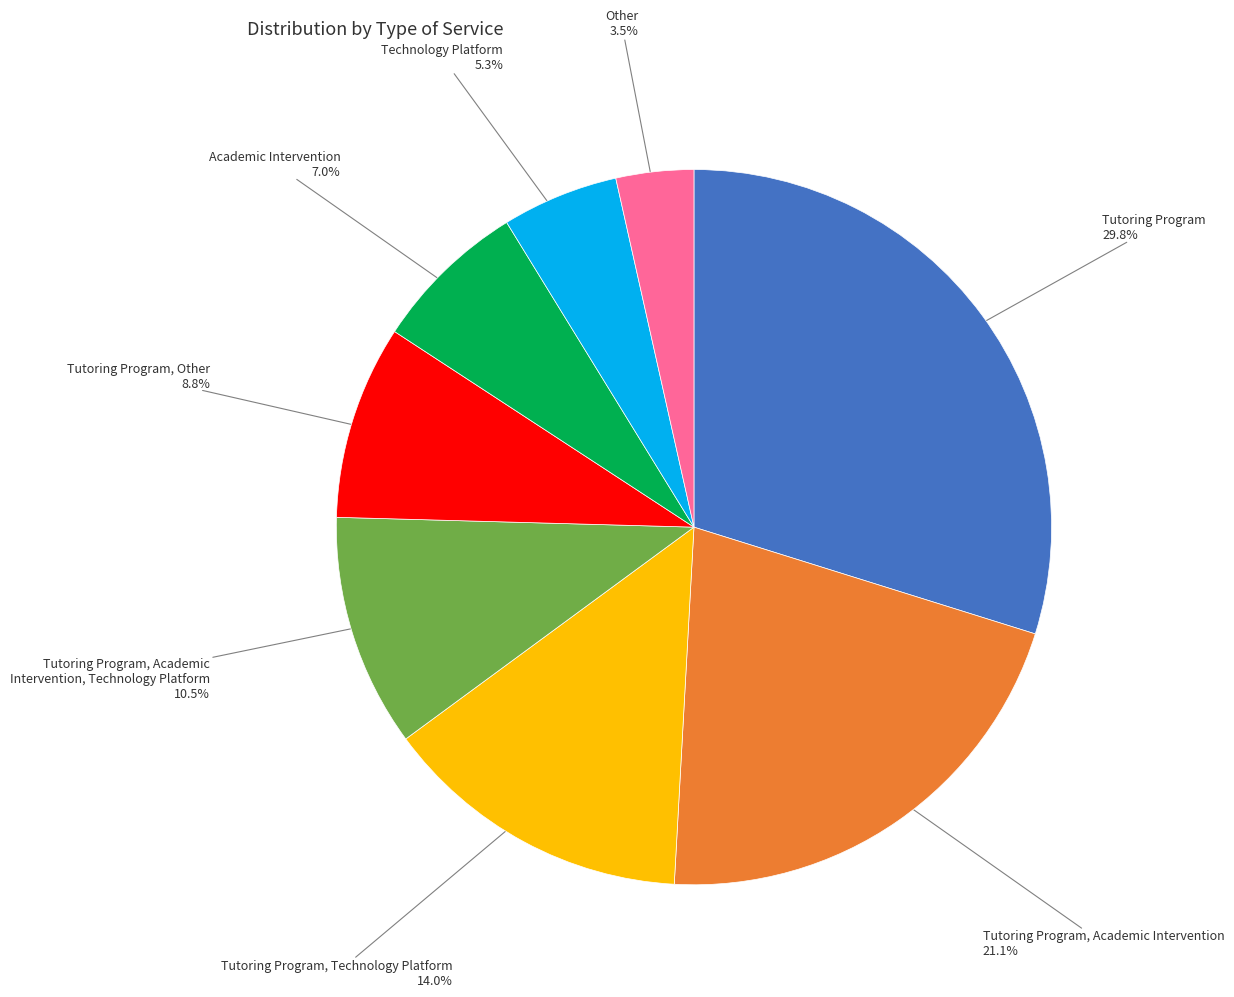

How many slices are in this pie chart?

8